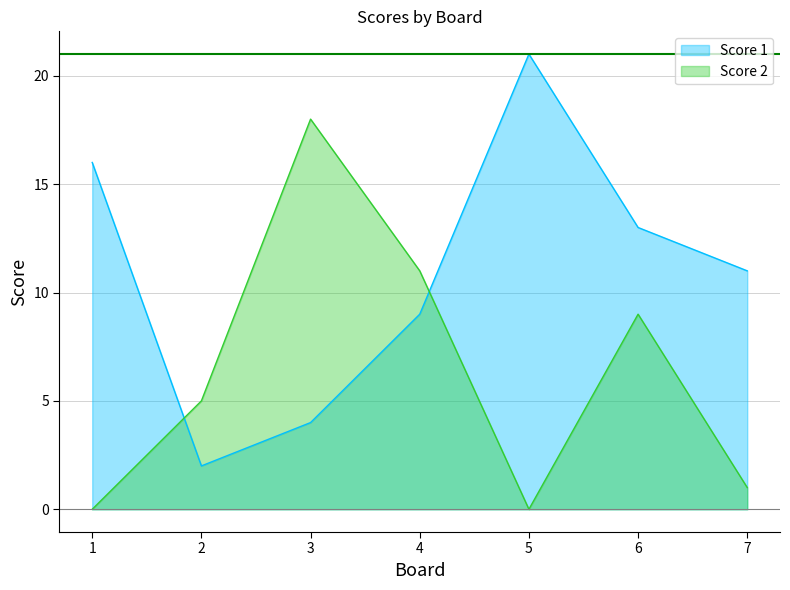

What is the difference between the maximum and minimum values in the Score 1 series?

19